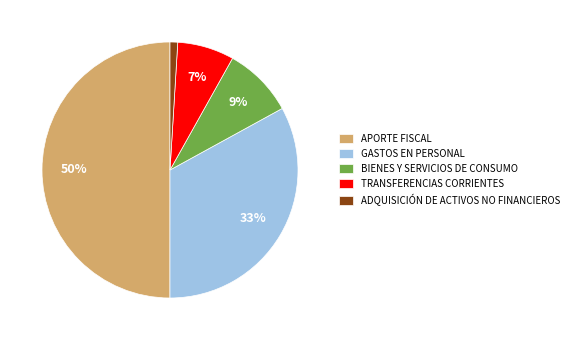

To the nearest percent, what is the difference between the BIENES Y SERVICIOS DE CONSUMO and GASTOS EN PERSONAL slice percentages?

24%